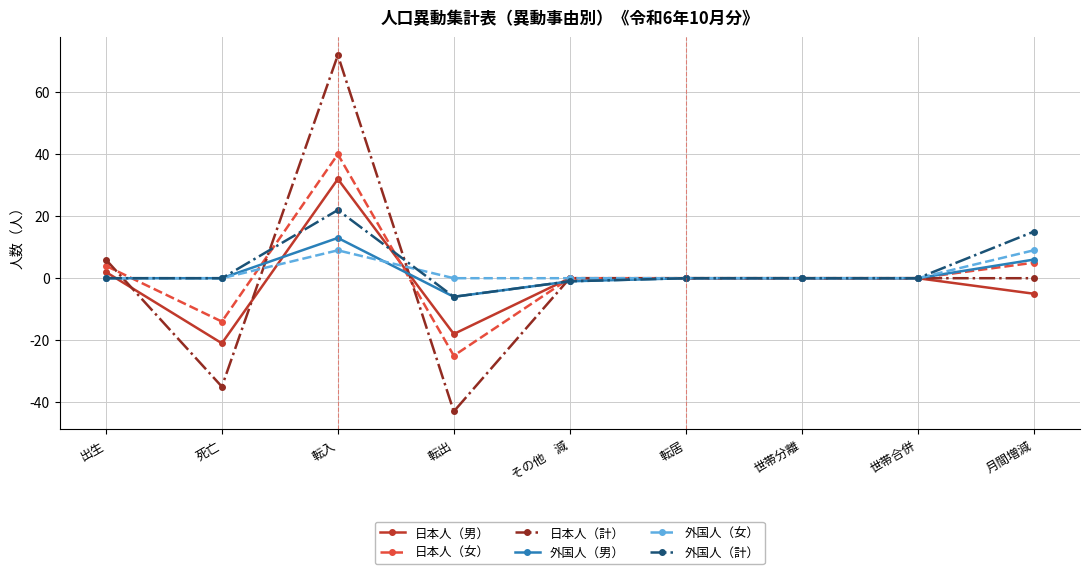

How many lines are shown in the chart?

6